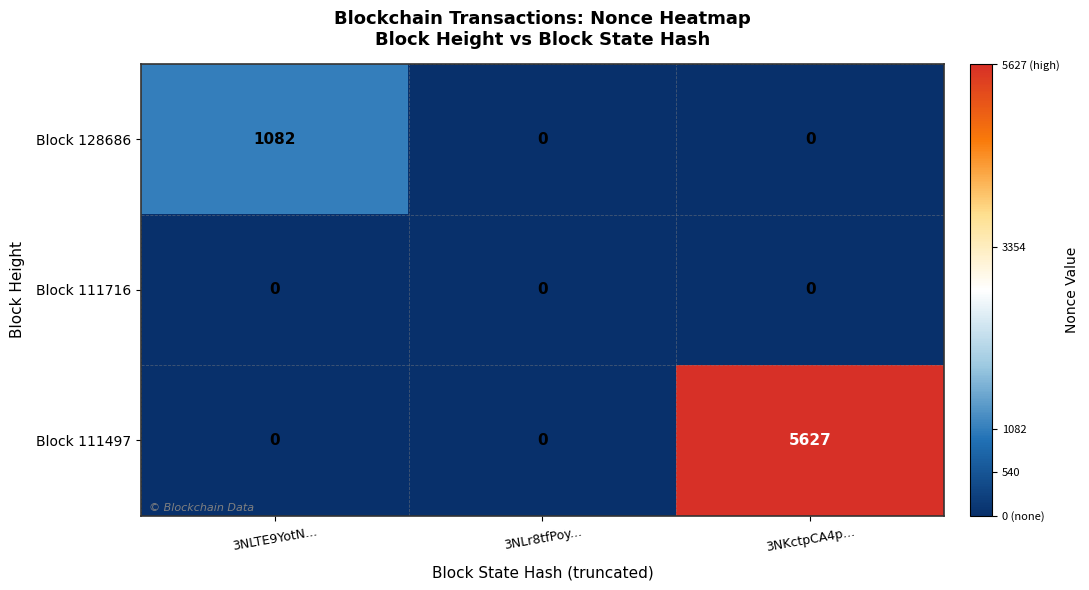

What is the sum of all Block 111497 values?

5627